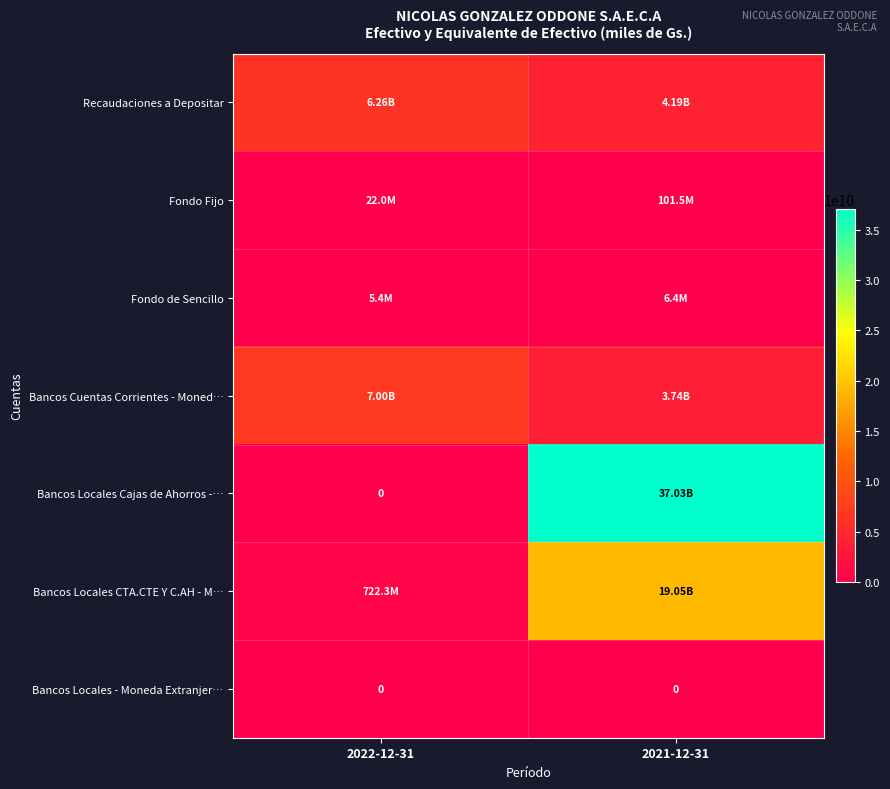

Rank the series by their maximum value, from lowest to highest.

Bancos Locales - Moneda Extranjer…, Fondo de Sencillo, Fondo Fijo, Recaudaciones a Depositar, Bancos Cuentas Corrientes - Moned…, Bancos Locales CTA.CTE Y C.AH - M…, Bancos Locales Cajas de Ahorros -…